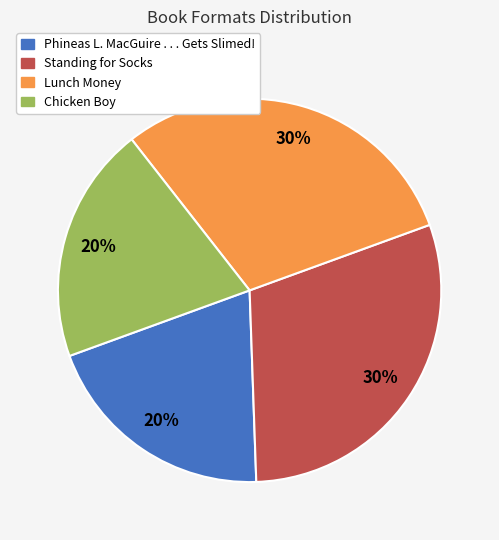

Between Lunch Money and Chicken Boy, which is larger?

Lunch Money